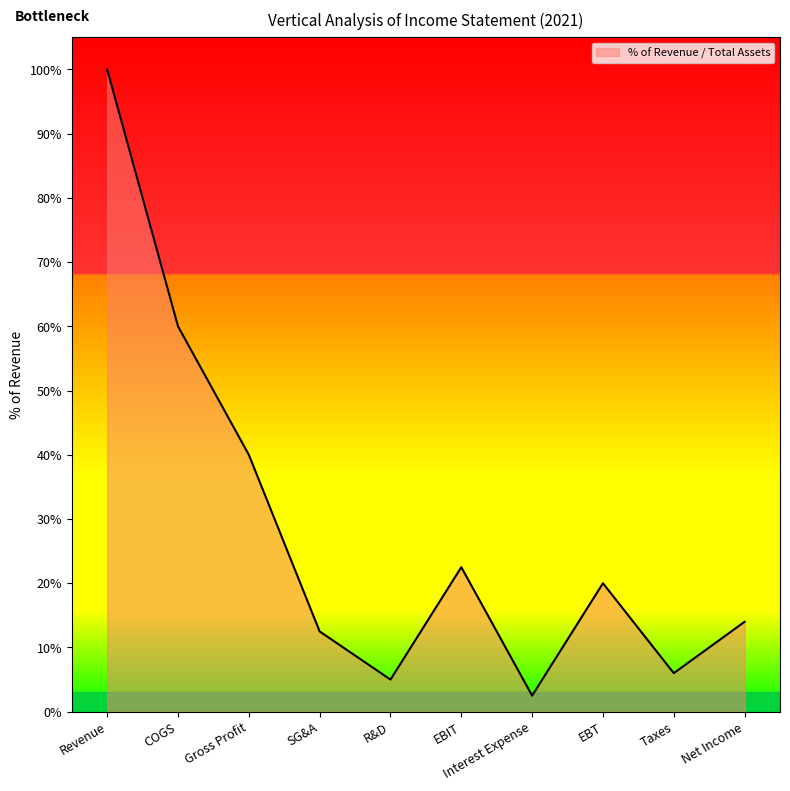

Reading left to right, what are all the values shown in this chart?

Revenue=1.0	COGS=0.6	Gross Profit=0.4	SG&A=0.1	R&D=0.1	EBIT=0.2	Interest Expense=0.0	EBT=0.2	Taxes=0.1	Net Income=0.1